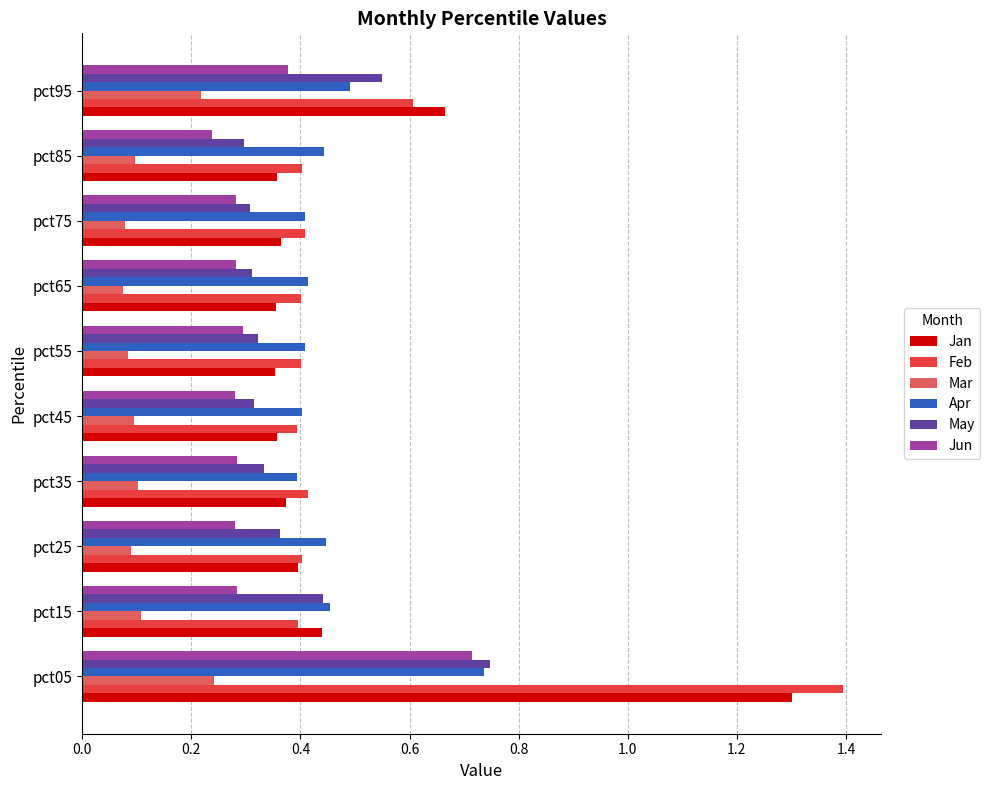

Which series has the largest range (max minus min)?

Feb